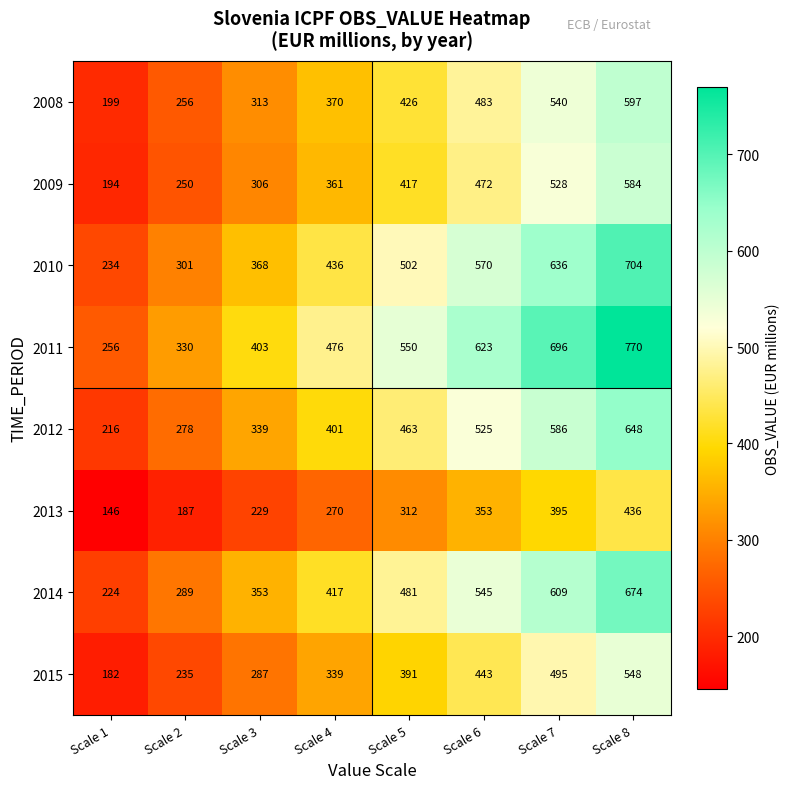

What is the spread (max minus min) of values at Scale 4?

206